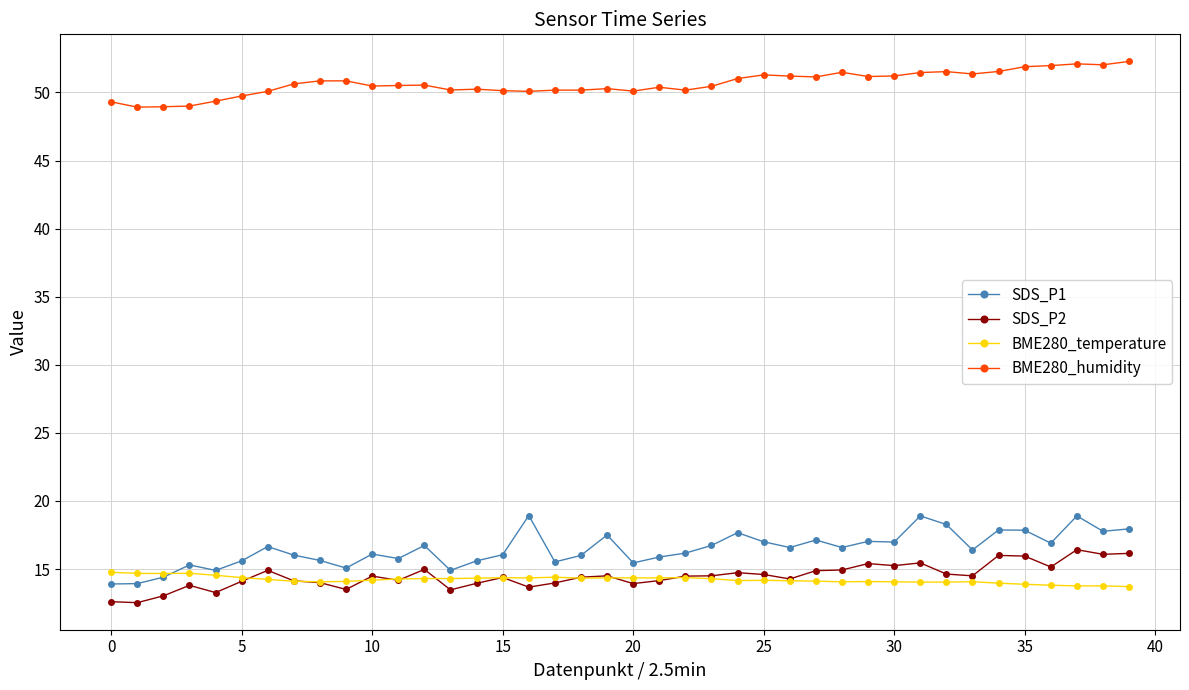

What is the value of the SDS_P2 point at the 39th from the left?

16.1